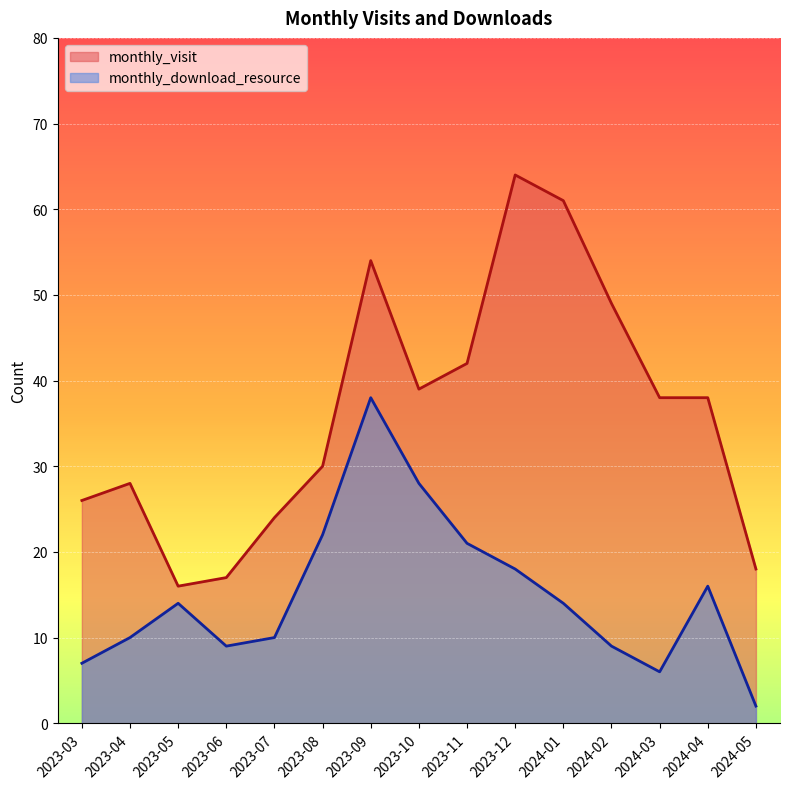

At how many categories does at least one series exceed 45?

4